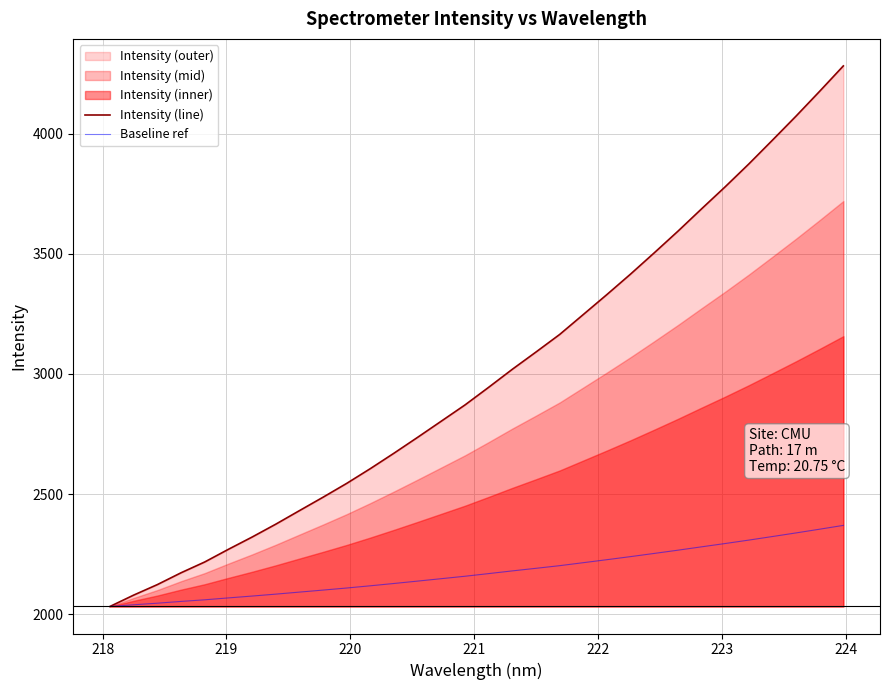

What is the lowest value of the Intensity (line) series?

2032.2